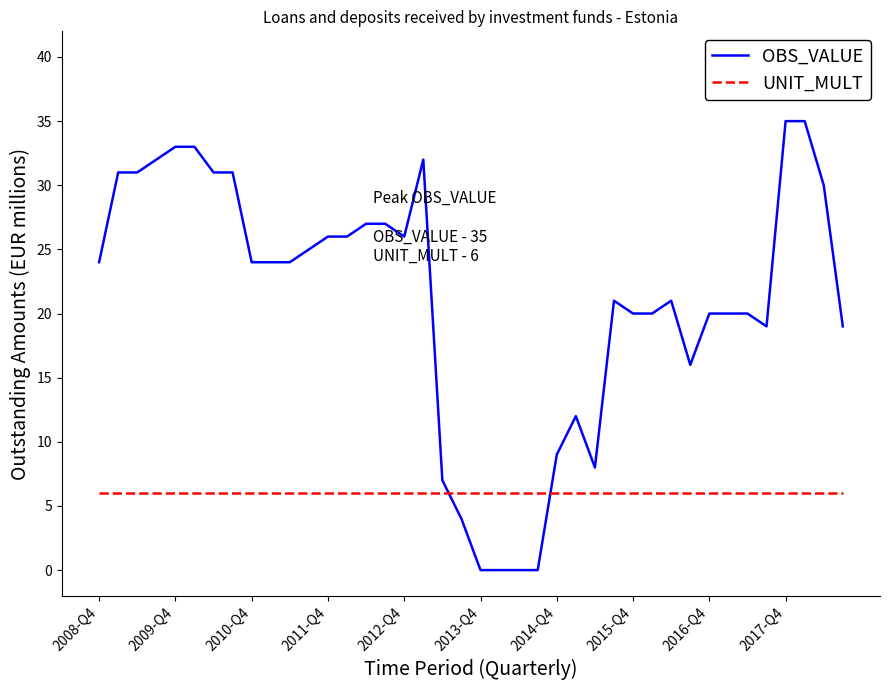

Which series has the widest spread of values?

OBS_VALUE